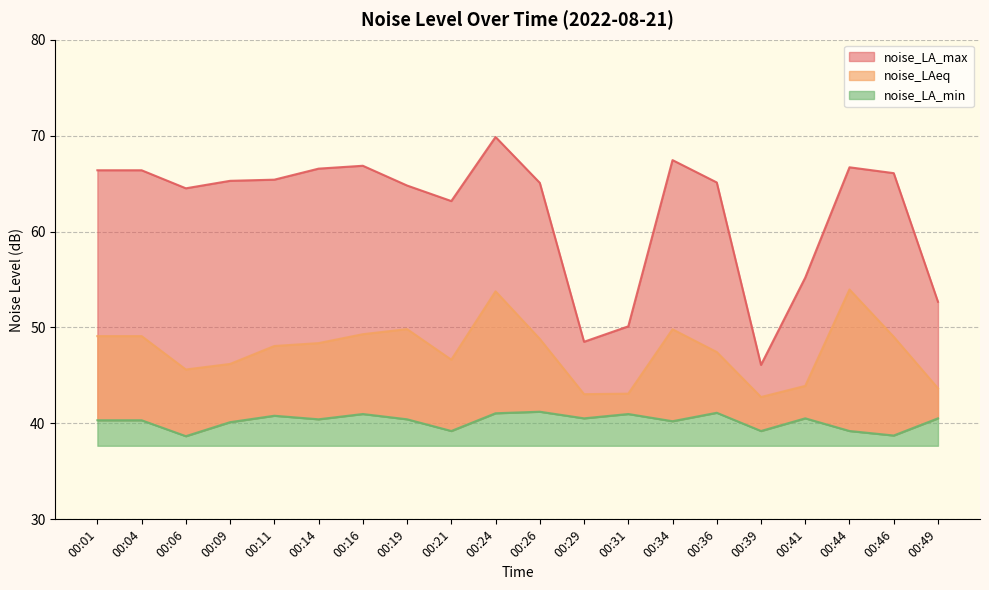

Which series changed the most between 00:16 and 00:41?

noise_LA_max